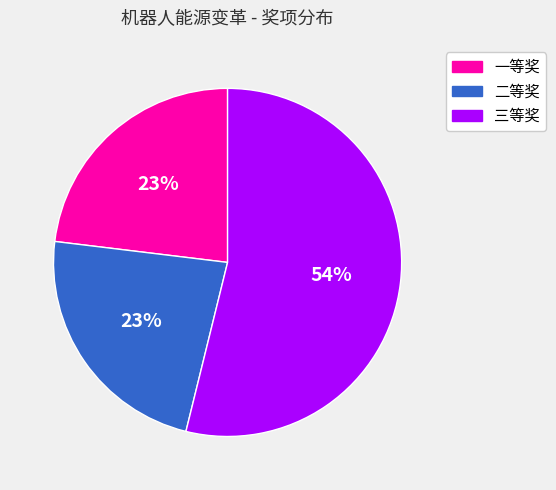

The 三等奖 slice represents 66% of the pie. True or false?

False